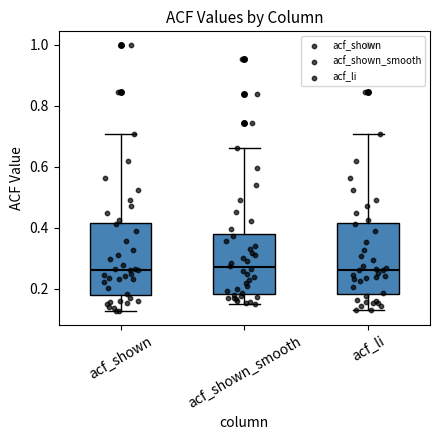

Reading left to right, read every box against the y-axis: the position of its median line, the range the box covers, and the ends of its whiskers. The values are not printed on the chart, so give them approximately, as read against the axis.

acf_shown: median 0.26, box 0.18 to 0.42, whiskers 0.12 to 0.70
acf_shown_smooth: median 0.28, box 0.18 to 0.38, whiskers 0.16 to 0.66
acf_li: median 0.26, box 0.18 to 0.42, whiskers 0.14 to 0.70